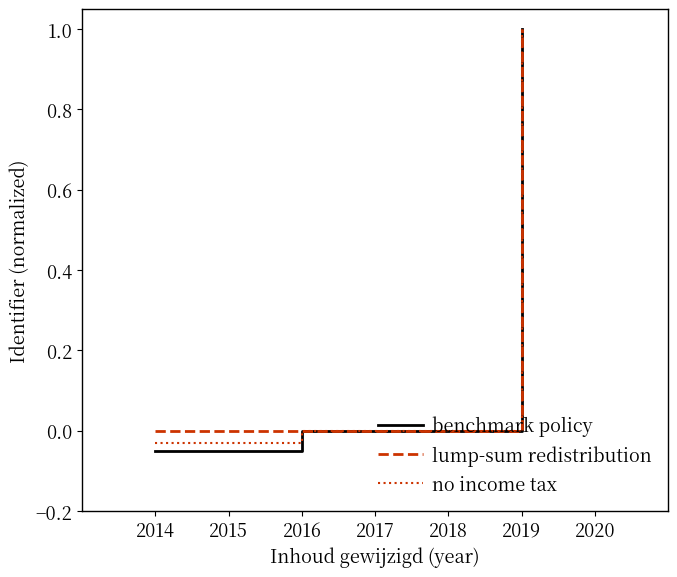

List the labels in order of benchmark policy value, smallest first.

2014, 2016, 2019